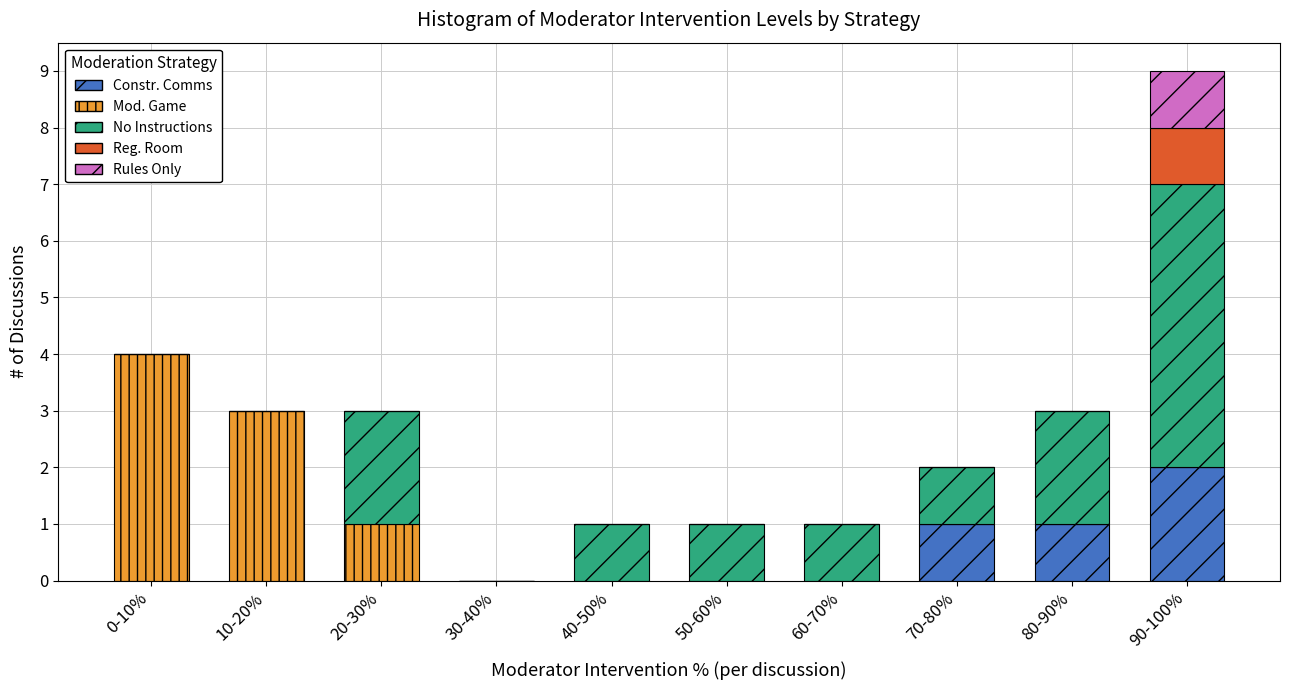

What is the total value across all series at 80-90%?

3